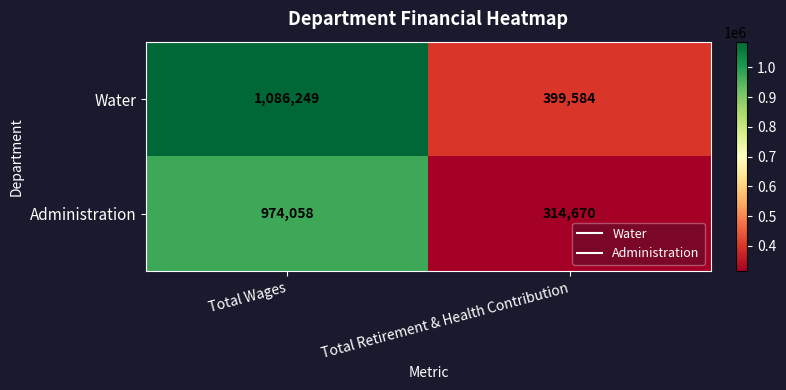

Is it true that Administration equals 606487 at Total Wages?

False